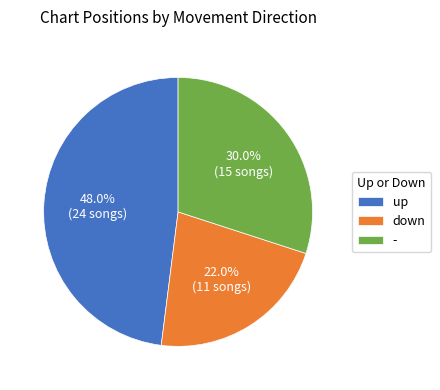

Count the number of slices in the pie.

3